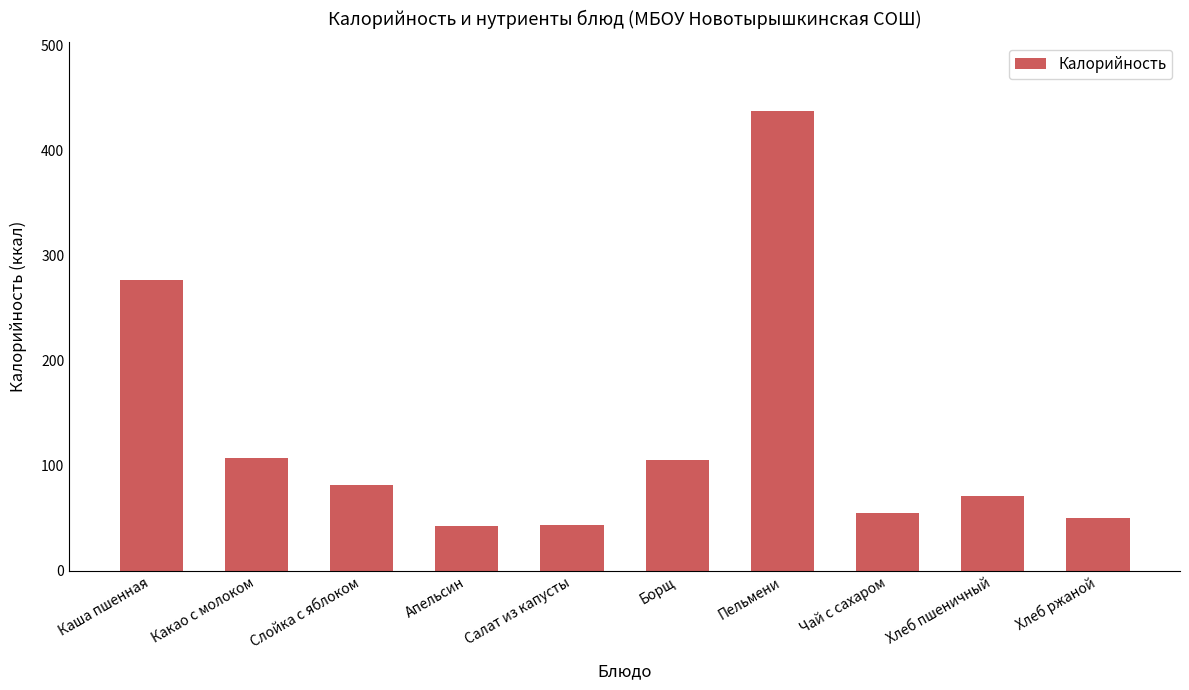

How many bars are there in total?

10